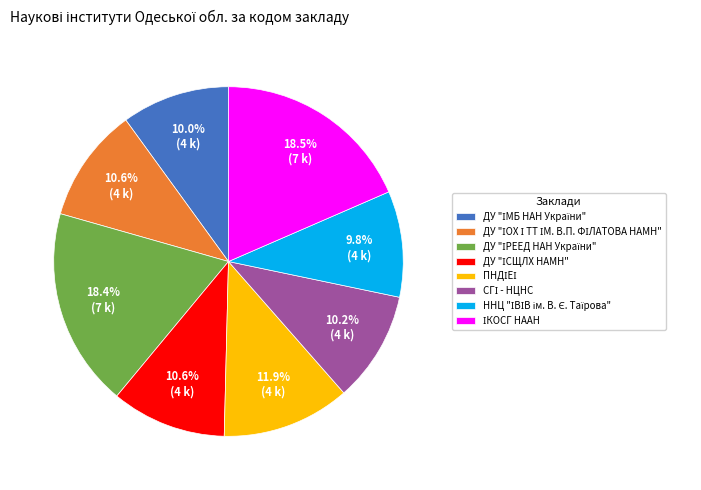

Does any single category account for the majority?

No